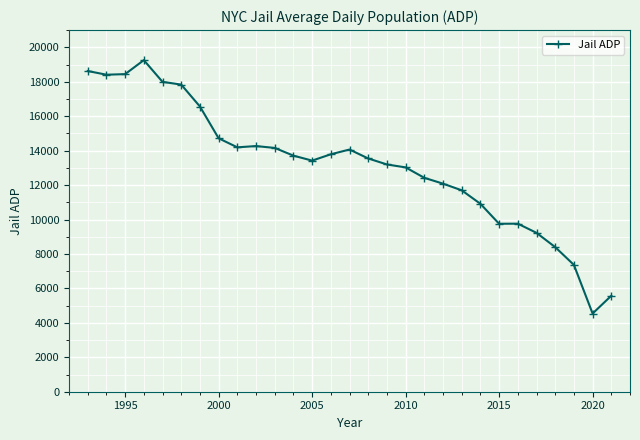

True or false: the data has more than 0 interior local peaks.

True